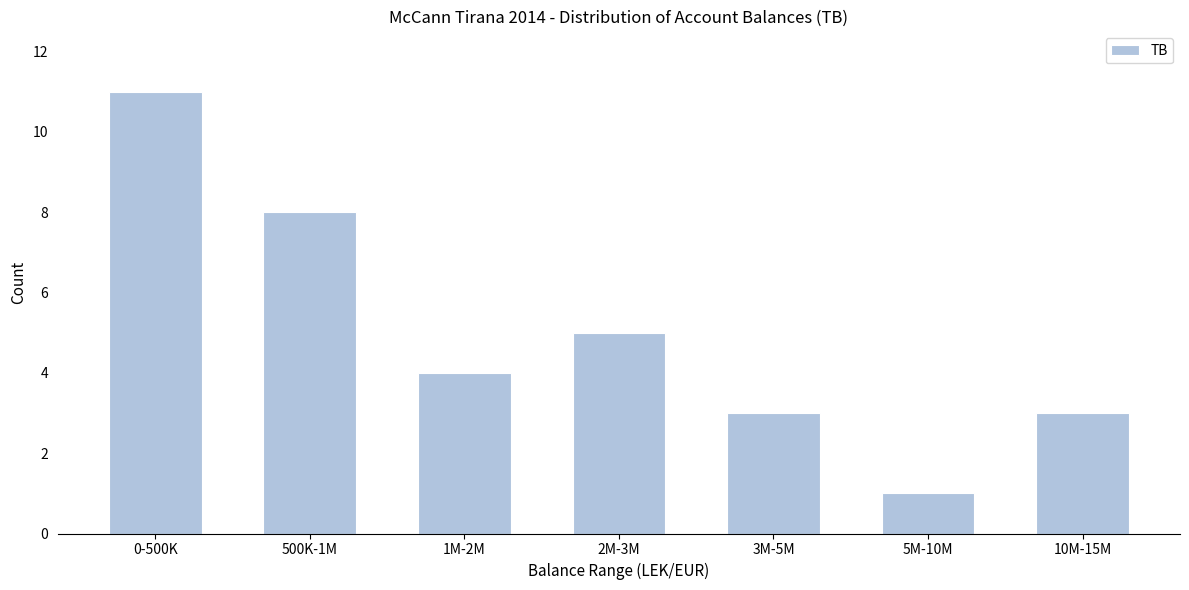

Reading left to right, extract all data points from this chart.

11	8	4	5	3	1	3